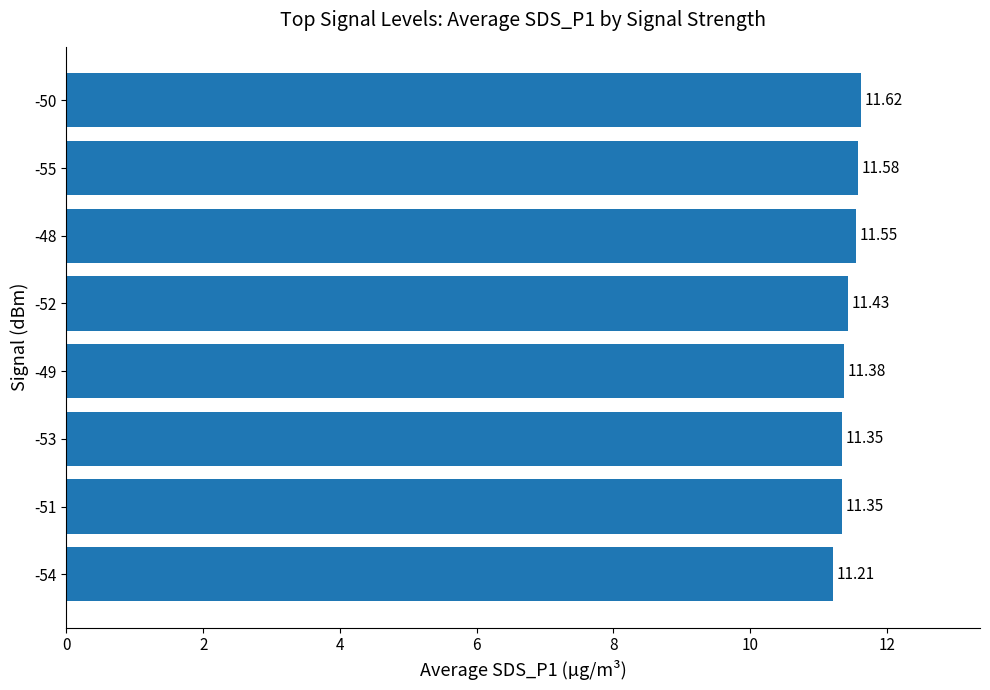

What is the difference between the maximum and minimum values?

0.4